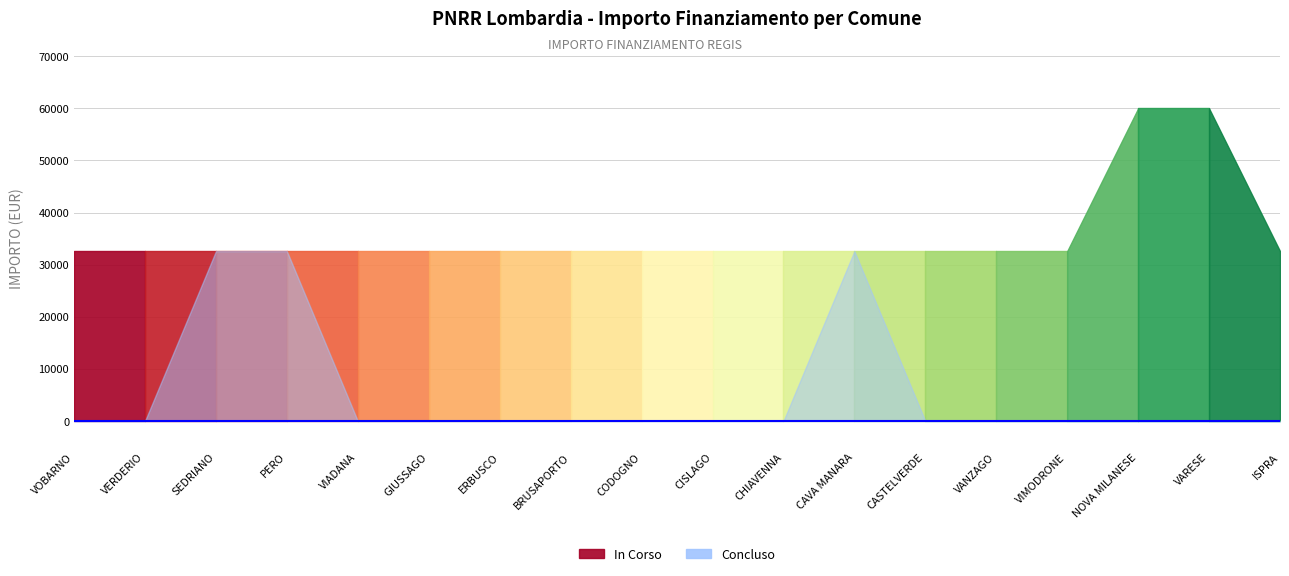

Rank the series by their maximum value, from lowest to highest.

Concluso, In Corso